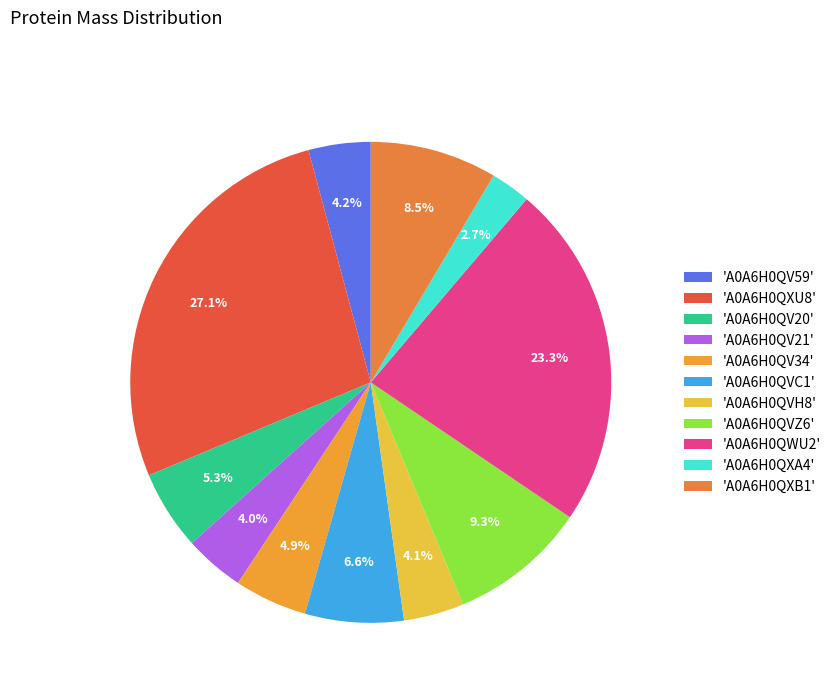

How many slices are in this pie chart?

11